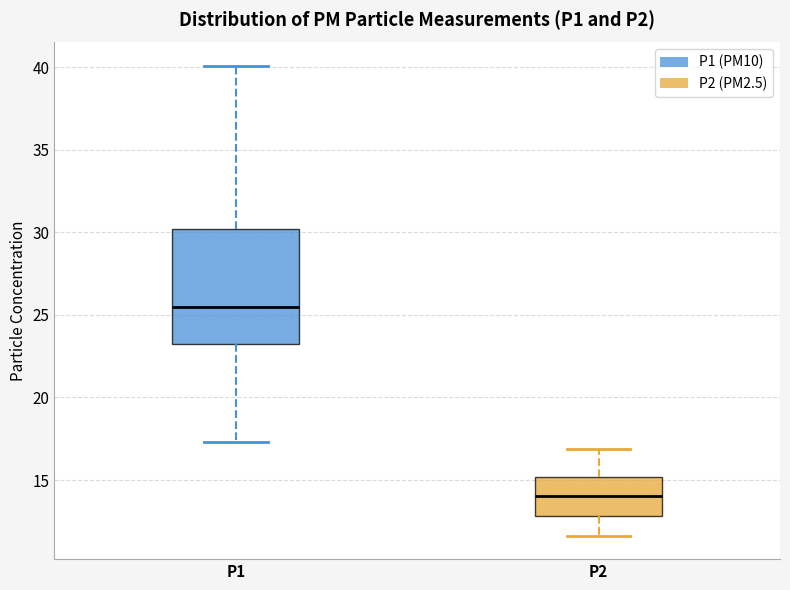

Where does the upper whisker of the box for P1 end on the y-axis? The values are not printed on the chart, so give them approximately, as read against the axis.

40.0